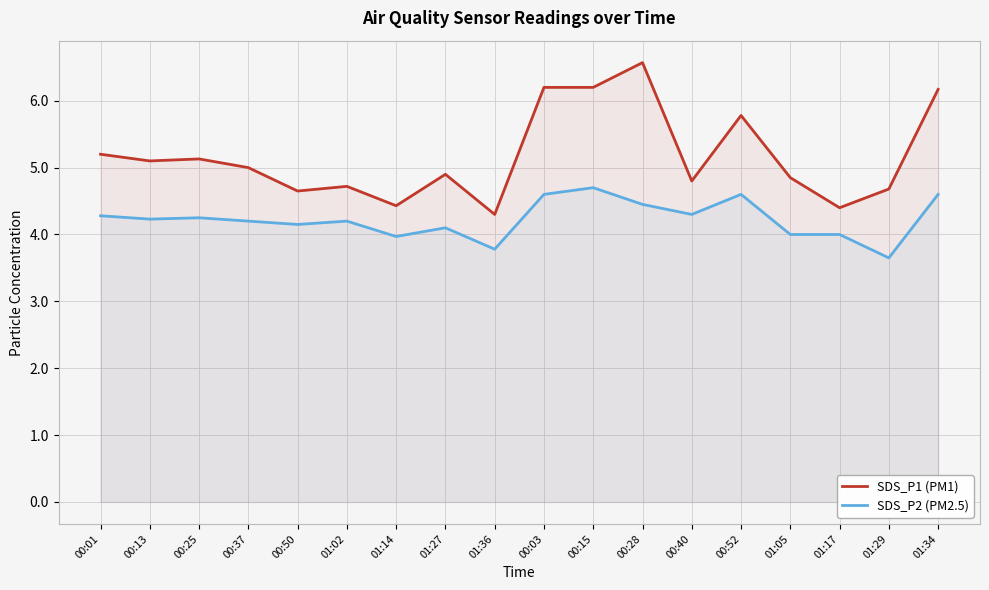

How many data points in SDS_P1 (PM1) are less than 5?

9